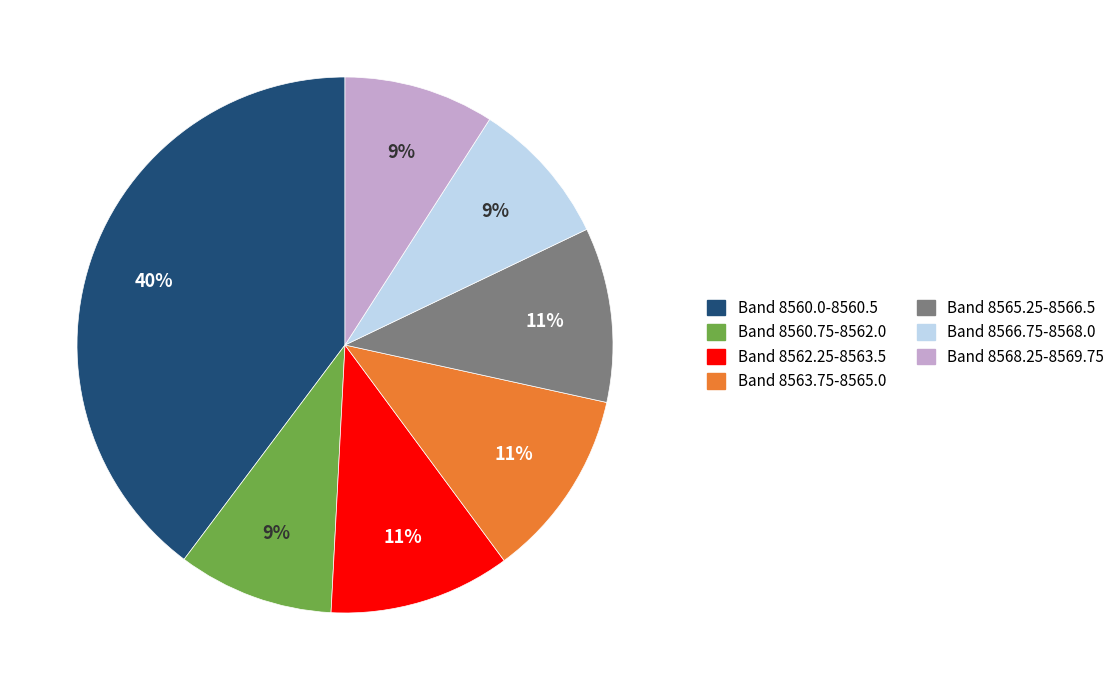

Does any single category account for the majority?

No